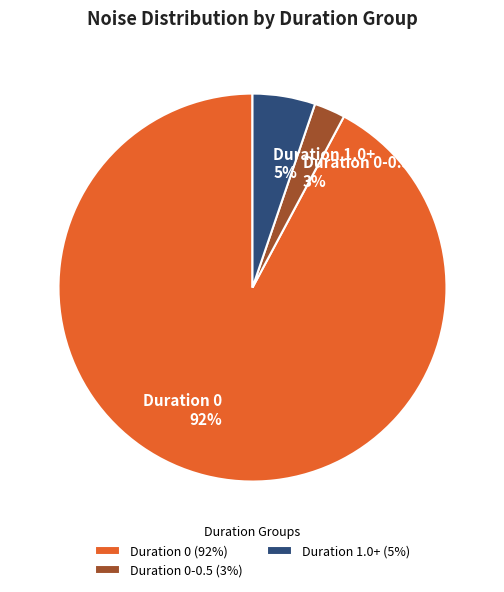

How many slices are in this pie chart?

3